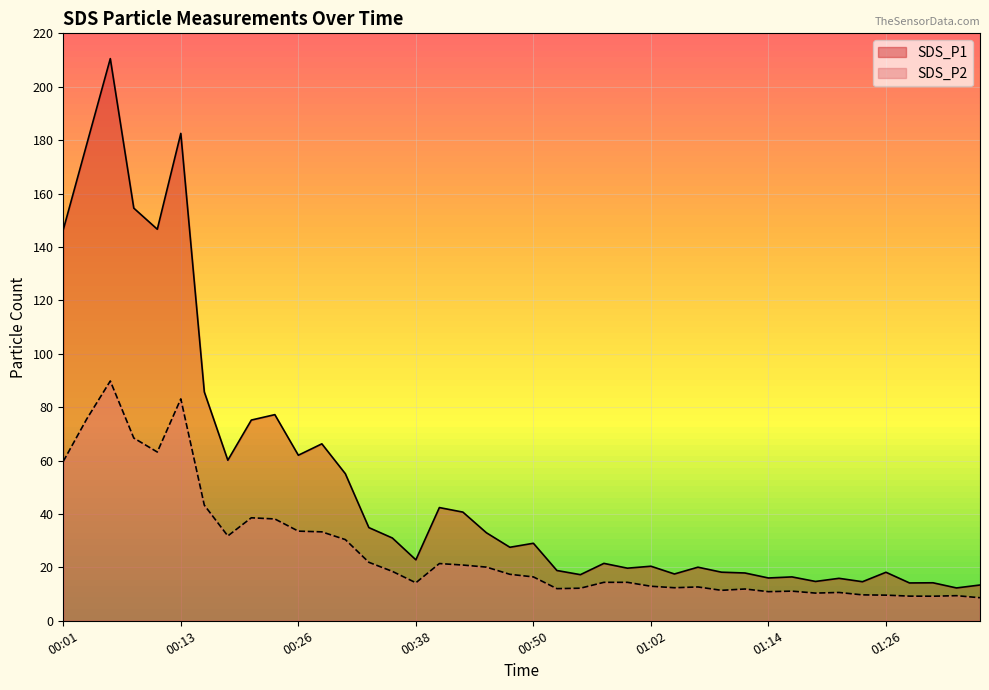

At which label does SDS_P2 reach its peak?

00:06